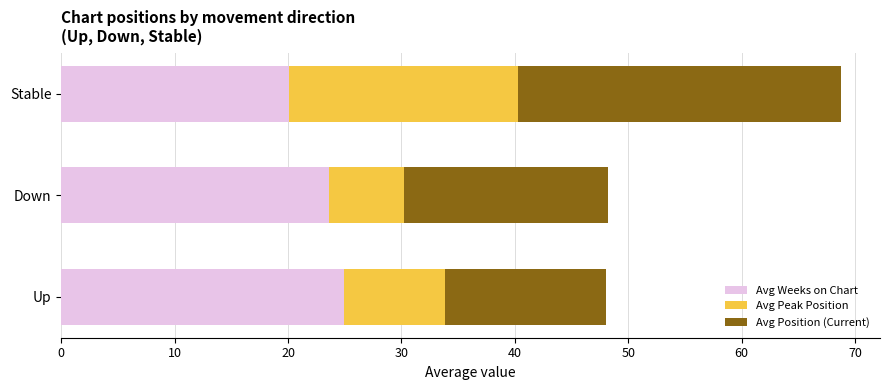

Is it true that Avg Weeks on Chart equals 20.1 at Stable?

True